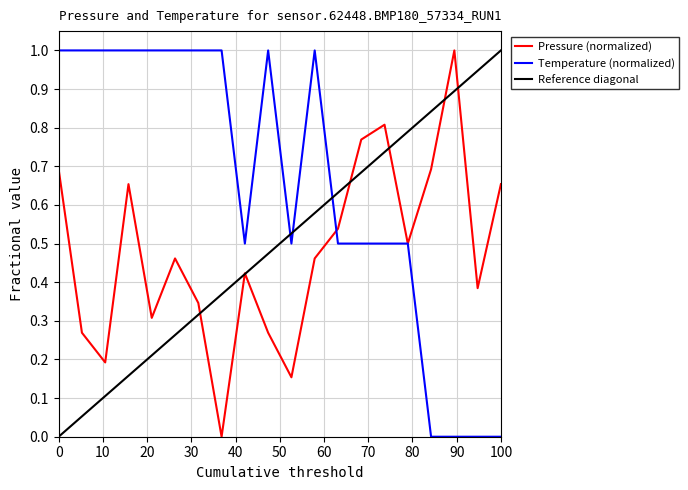

How many values in Pressure (normalized) are above zero?

19